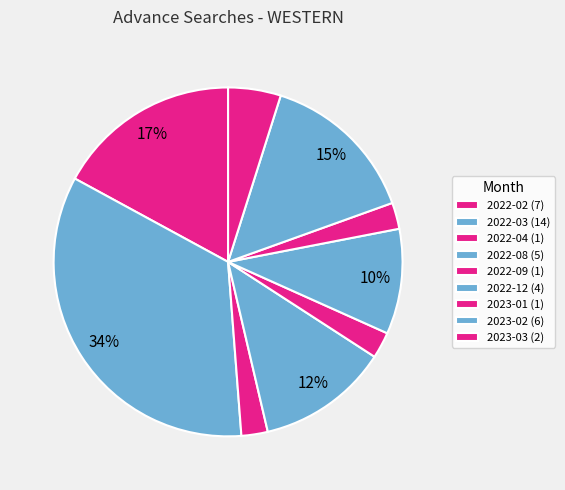

What is the change in value from 2022-08 to 2022-09?

-4